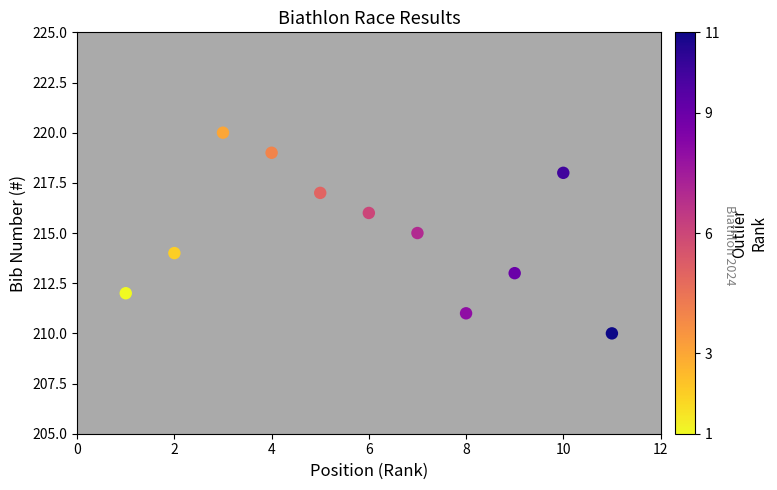

What is the average Y value?

215